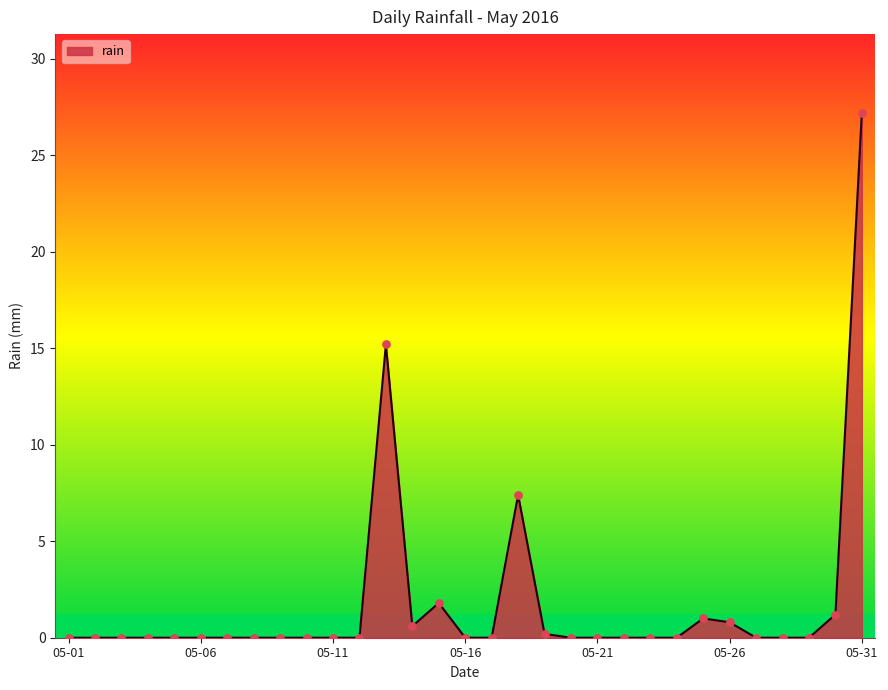

What is the change in value from 2016-05-03 to 2016-05-25?

+1.0